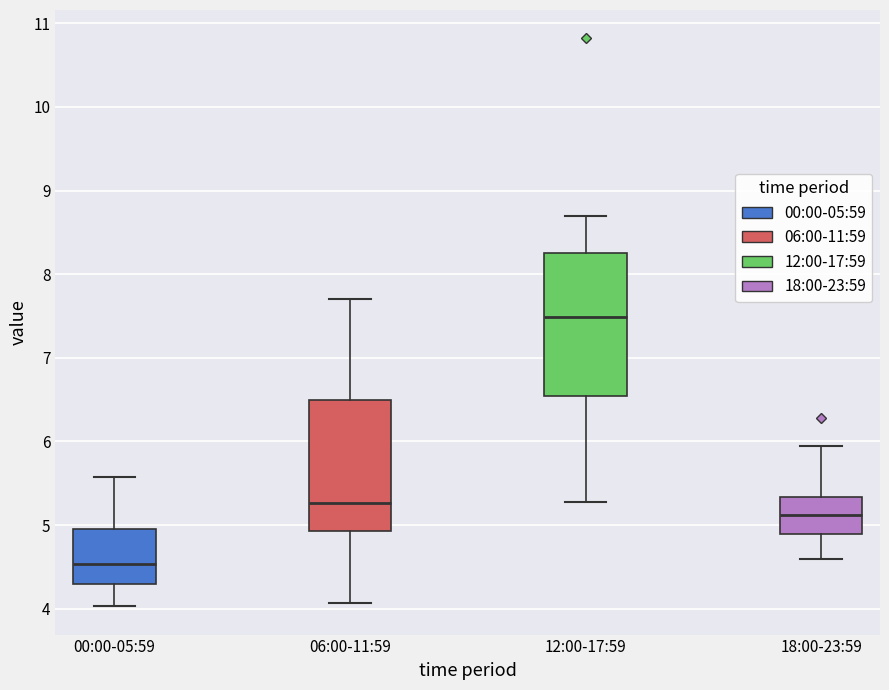

Where does the median line of the box for 06:00-11:59 sit on the y-axis? The values are not printed on the chart, so give them approximately, as read against the axis.

5.3